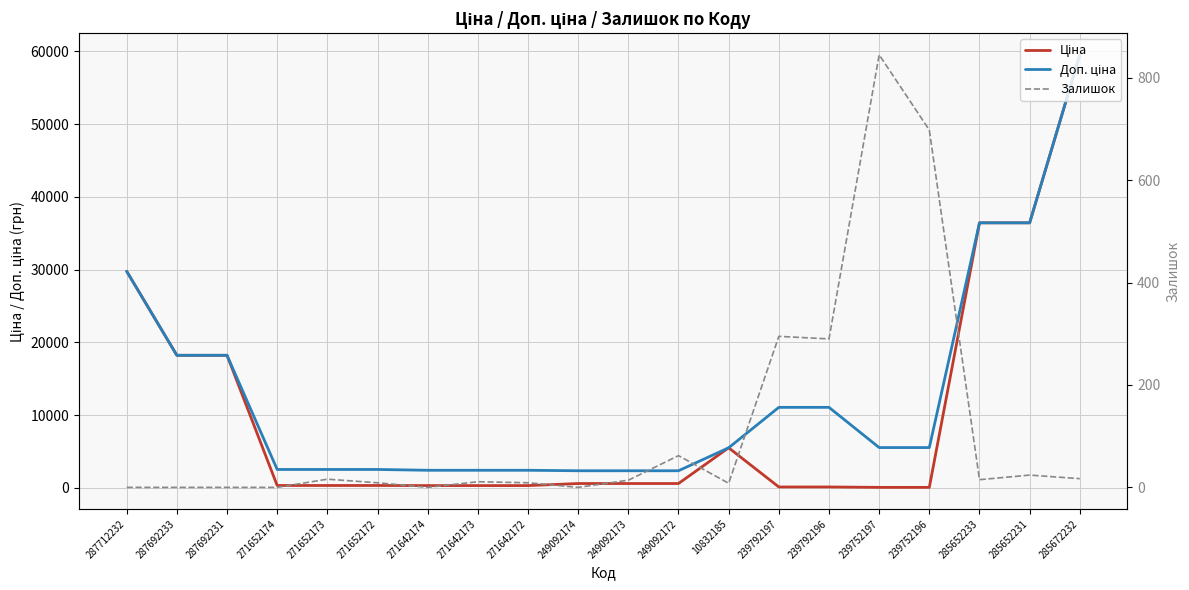

True or false: Залишок has more than 1 points higher than both neighbors.

True